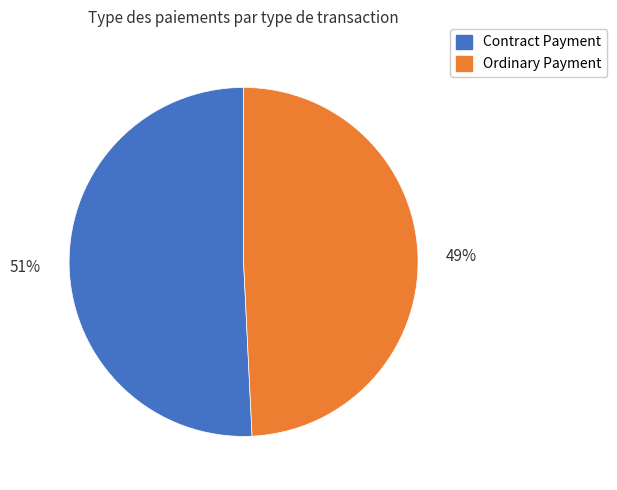

What is the smallest slice in the pie chart?

Ordinary Payment